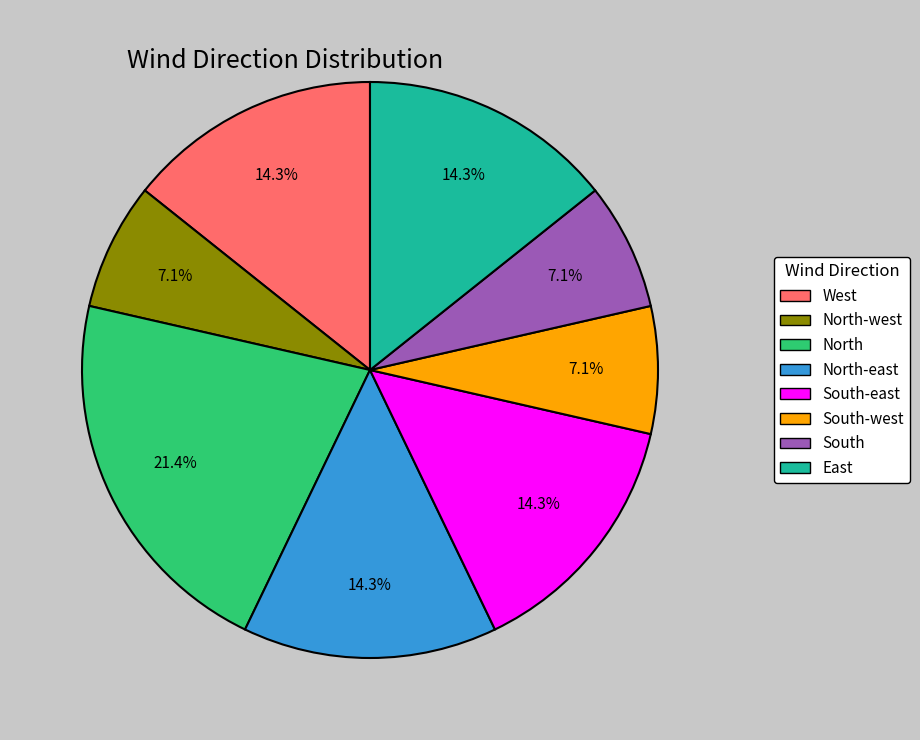

Does any single category account for the majority?

No